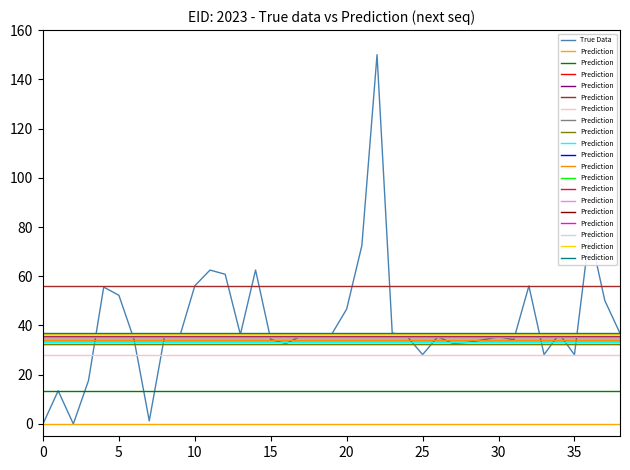

What is the highest value of the True Data series?

150.0